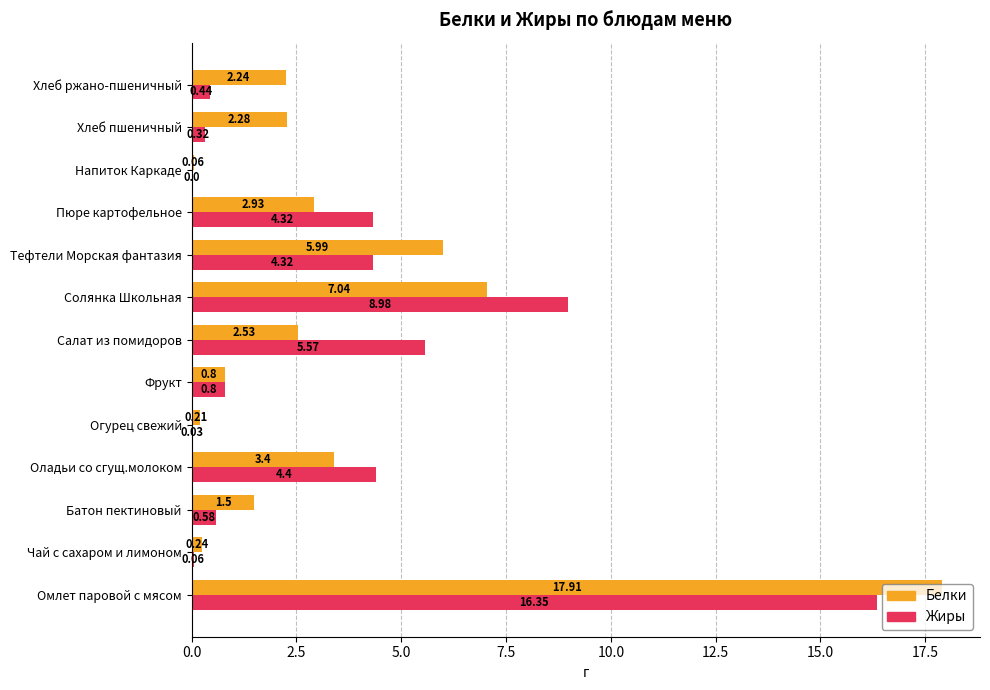

Which category has the highest value in the Белки series?

Омлет паровой с мясом